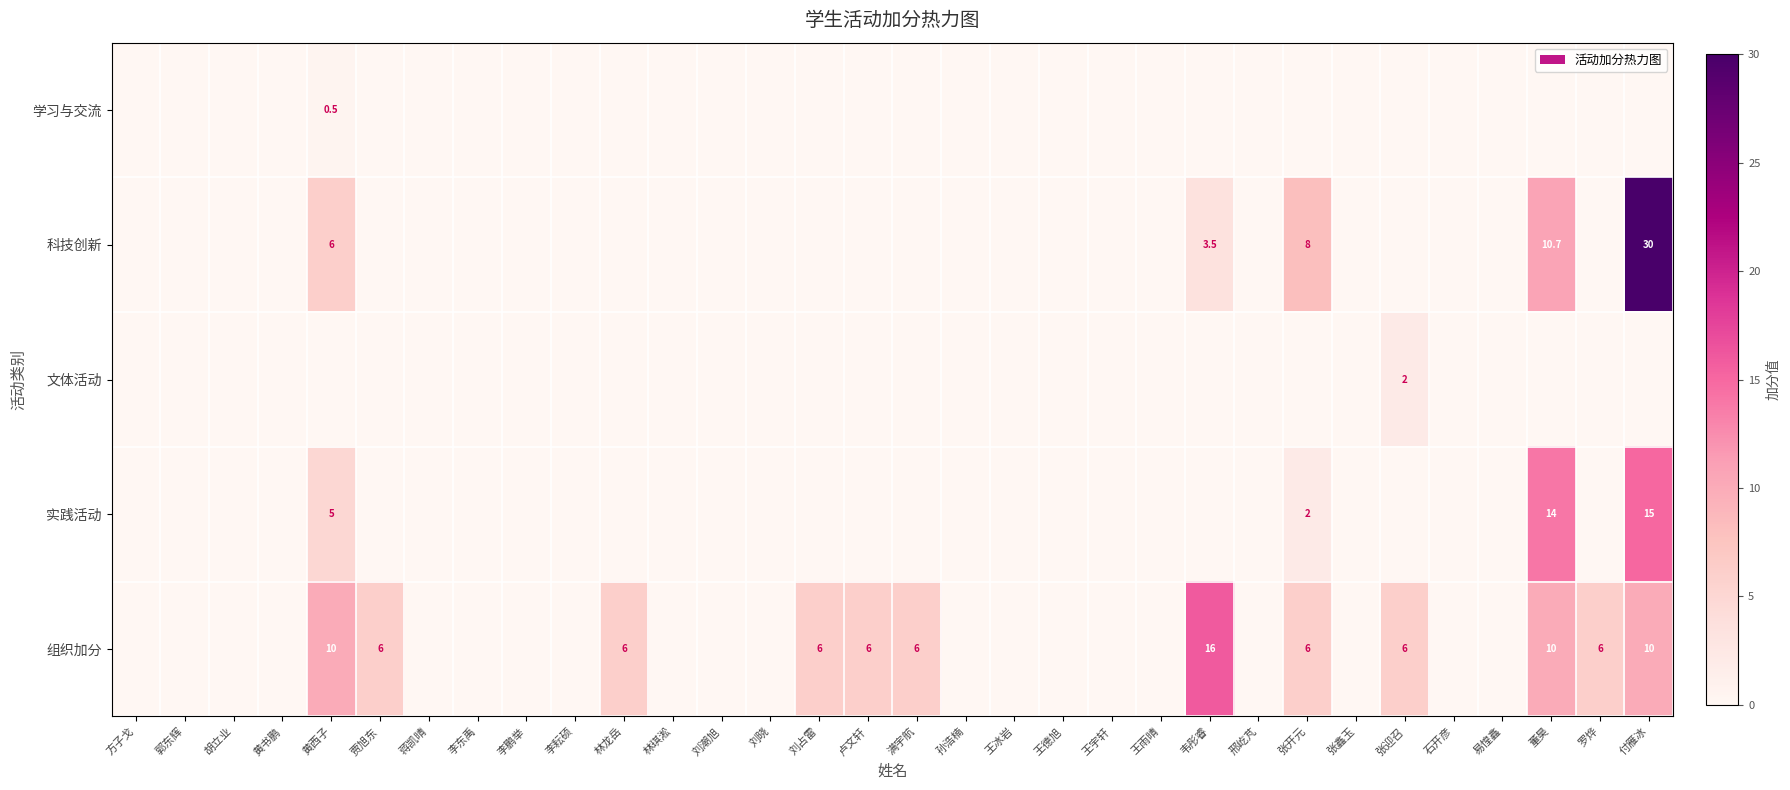

True or false: 实践活动 has a value of 2.0 at 张开元.

True